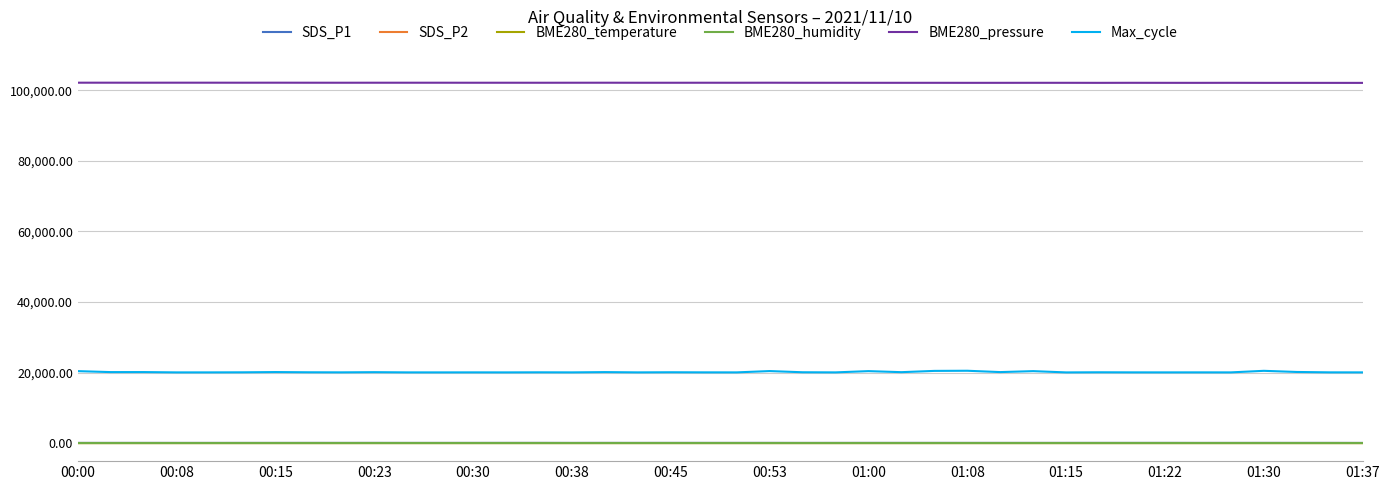

Which series has the largest range (max minus min)?

Max_cycle